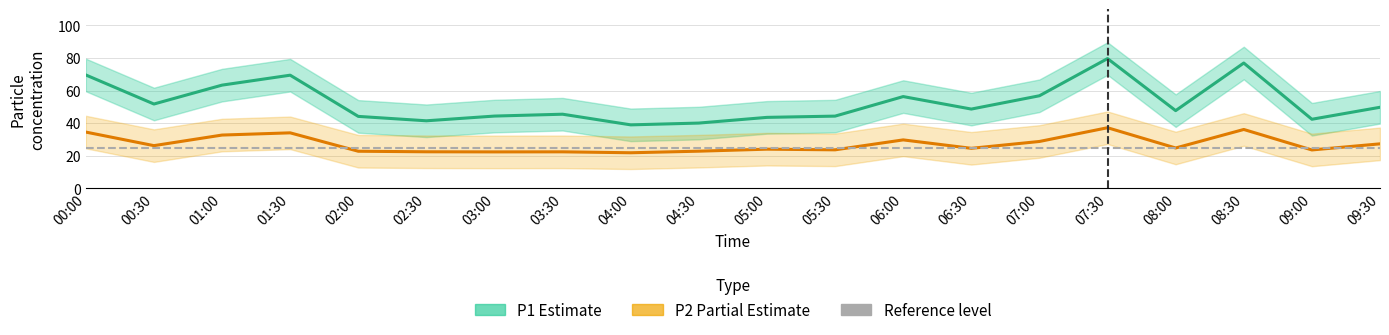

Is it true that P2 equals 4.9 at 04:00?

False